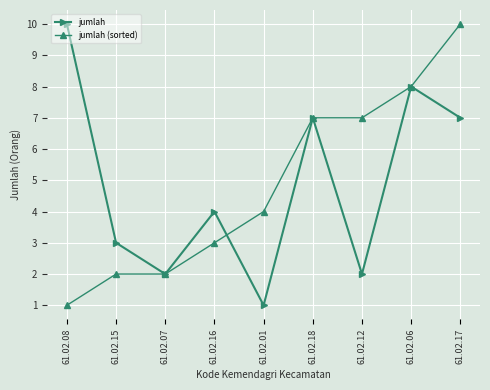

At which label is jumlah (sorted) closest to 5?

61.02.01